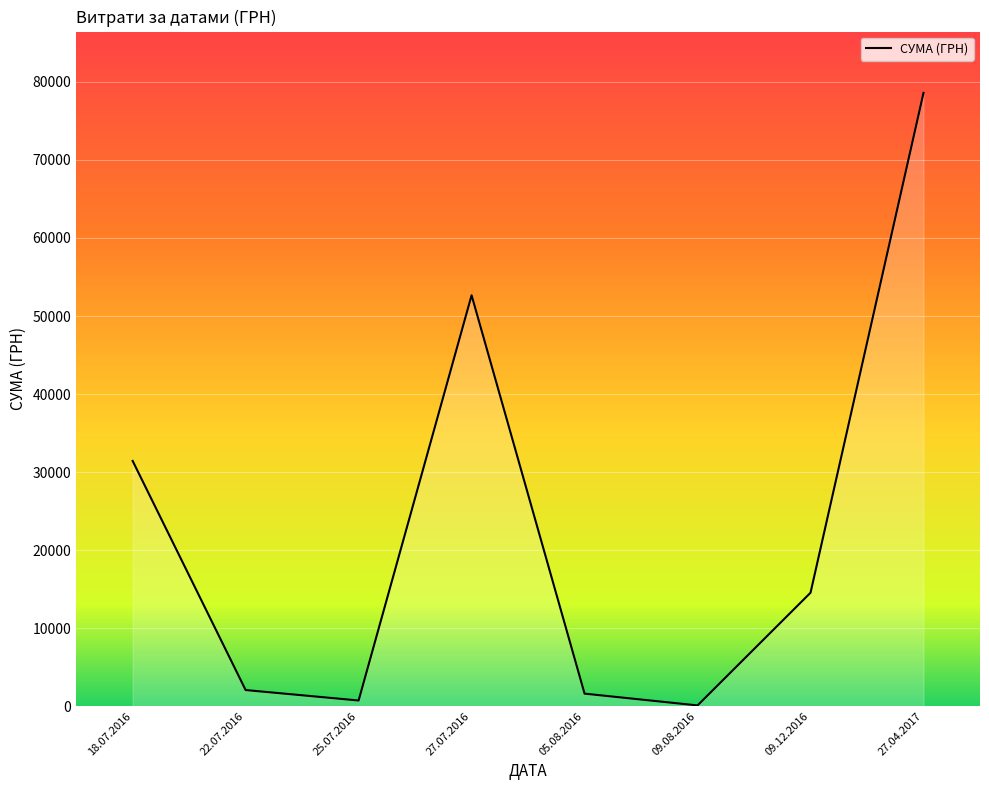

The chart shows a value of 1596.0 at 05.08.2016. True or false?

True